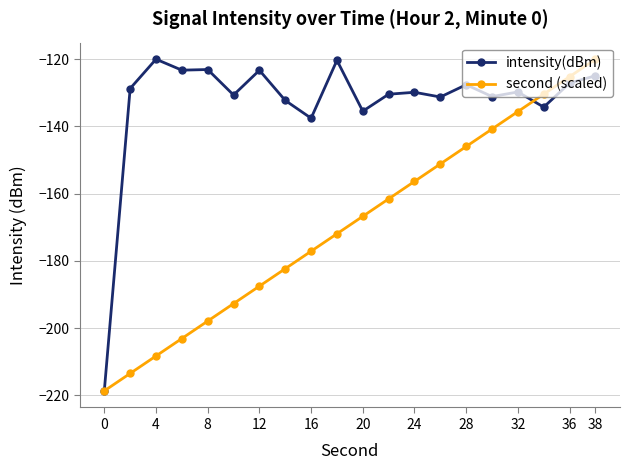

Which series has the largest total across all categories?

intensity(dBm)